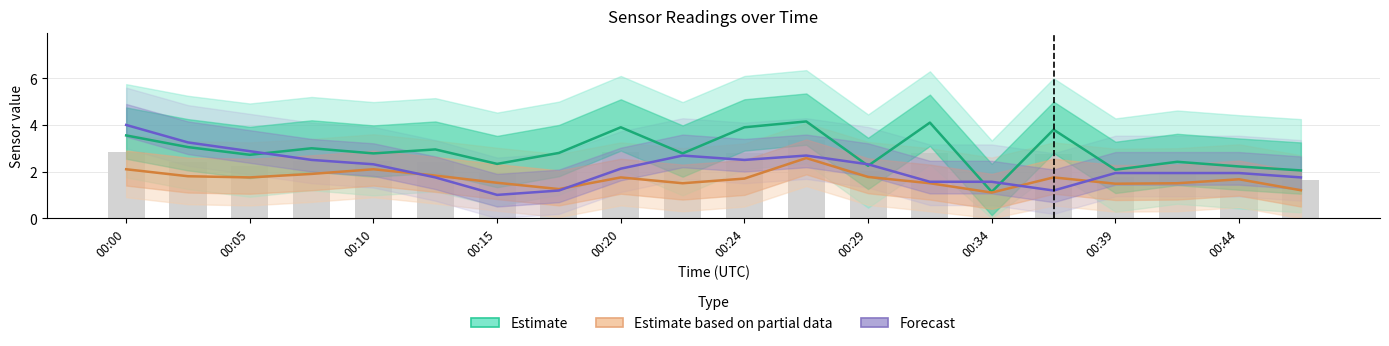

The value of Forecast (Temp) at 00:34 is 2.6. True or false?

False